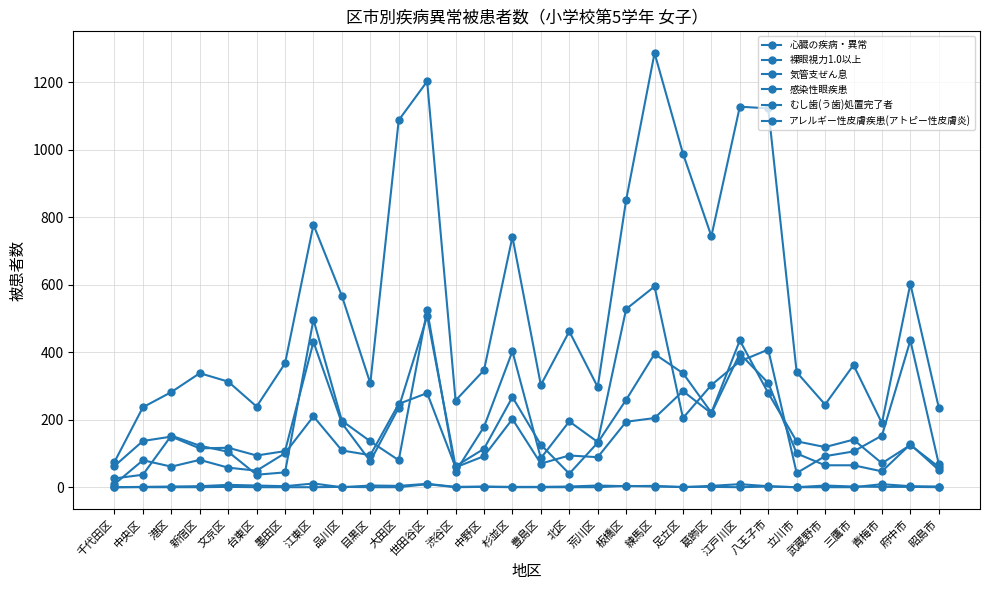

How many values in the 心臓の疾病・異常 series are below 136?

15